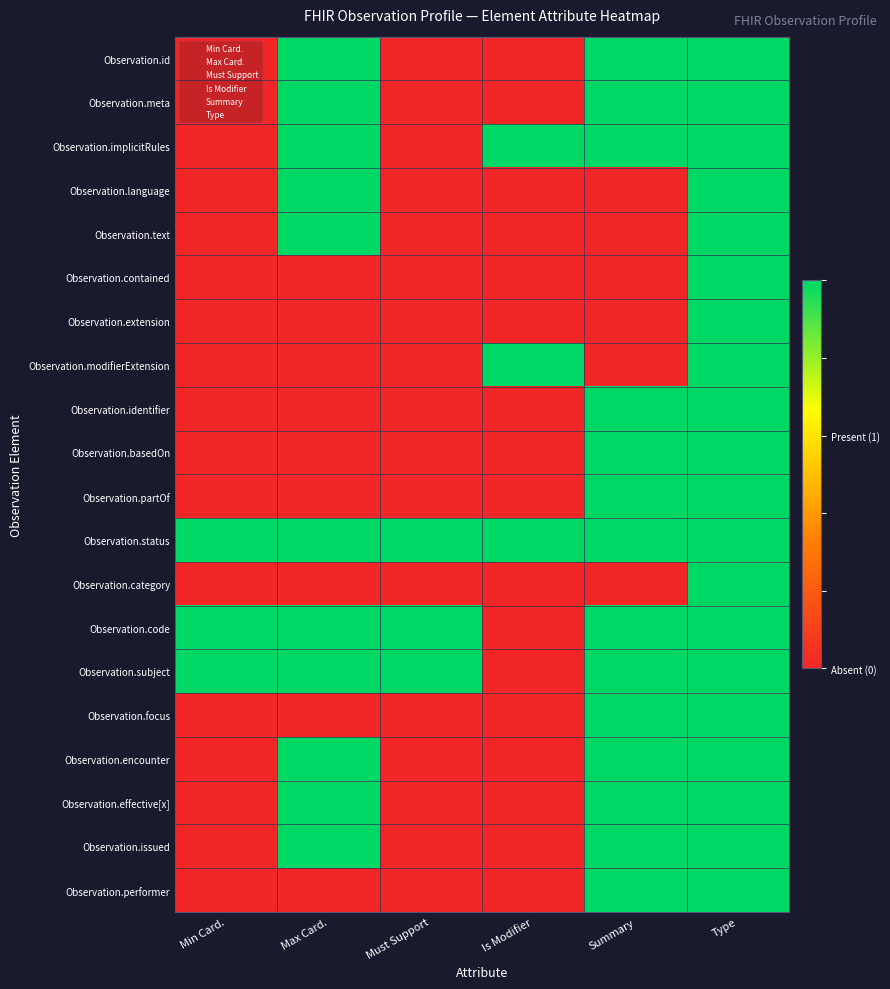

Reading right to left, what are all the values shown in this chart?

Observation.id: Type=1	Summary=1	Is Modifier=0	Must Support=0	Max Card.=1	Min Card.=0
Observation.meta: Type=1	Summary=1	Is Modifier=0	Must Support=0	Max Card.=1	Min Card.=0
Observation.implicitRules: Type=1	Summary=1	Is Modifier=1	Must Support=0	Max Card.=1	Min Card.=0
Observation.language: Type=1	Summary=0	Is Modifier=0	Must Support=0	Max Card.=1	Min Card.=0
Observation.text: Type=1	Summary=0	Is Modifier=0	Must Support=0	Max Card.=1	Min Card.=0
Observation.contained: Type=1	Summary=0	Is Modifier=0	Must Support=0	Max Card.=0	Min Card.=0
Observation.extension: Type=1	Summary=0	Is Modifier=0	Must Support=0	Max Card.=0	Min Card.=0
Observation.modifierExtension: Type=1	Summary=0	Is Modifier=1	Must Support=0	Max Card.=0	Min Card.=0
Observation.identifier: Type=1	Summary=1	Is Modifier=0	Must Support=0	Max Card.=0	Min Card.=0
Observation.basedOn: Type=1	Summary=1	Is Modifier=0	Must Support=0	Max Card.=0	Min Card.=0
Observation.partOf: Type=1	Summary=1	Is Modifier=0	Must Support=0	Max Card.=0	Min Card.=0
Observation.category: Type=1	Summary=0	Is Modifier=0	Must Support=0	Max Card.=0	Min Card.=0
Observation.code: Type=1	Summary=1	Is Modifier=0	Must Support=1	Max Card.=1	Min Card.=1
Observation.subject: Type=1	Summary=1	Is Modifier=0	Must Support=1	Max Card.=1	Min Card.=1
Observation.focus: Type=1	Summary=1	Is Modifier=0	Must Support=0	Max Card.=0	Min Card.=0
Observation.encounter: Type=1	Summary=1	Is Modifier=0	Must Support=0	Max Card.=1	Min Card.=0
Observation.effective[x]: Type=1	Summary=1	Is Modifier=0	Must Support=0	Max Card.=1	Min Card.=0
Observation.issued: Type=1	Summary=1	Is Modifier=0	Must Support=0	Max Card.=1	Min Card.=0
Observation.performer: Type=1	Summary=1	Is Modifier=0	Must Support=0	Max Card.=0	Min Card.=0